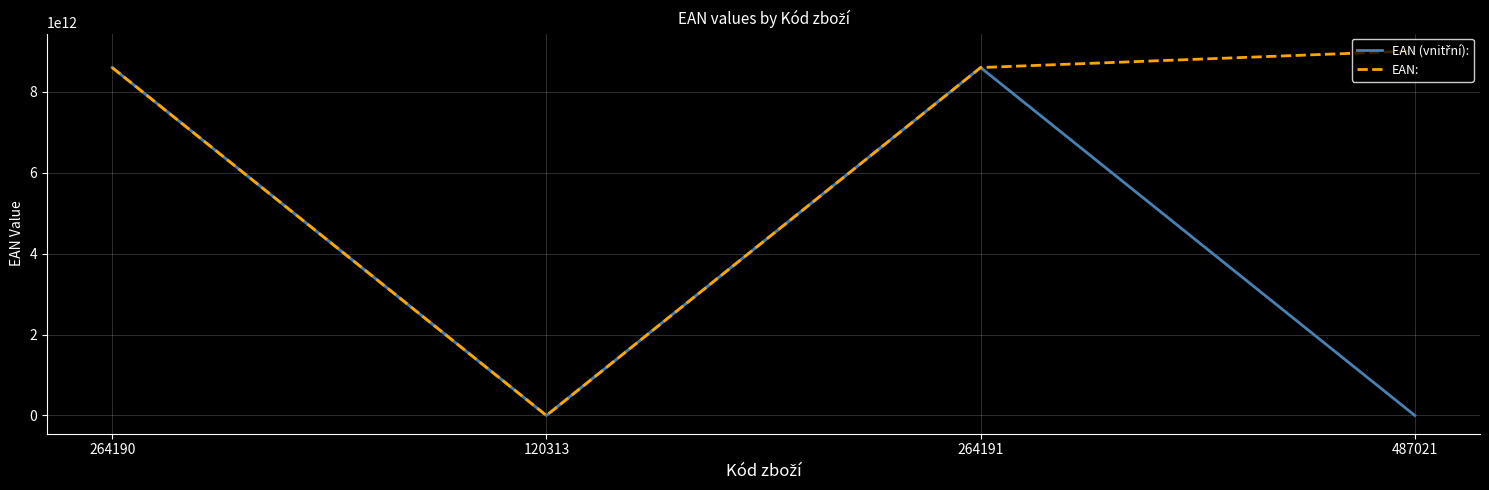

At which category does EAN: reach its first local valley?

120313